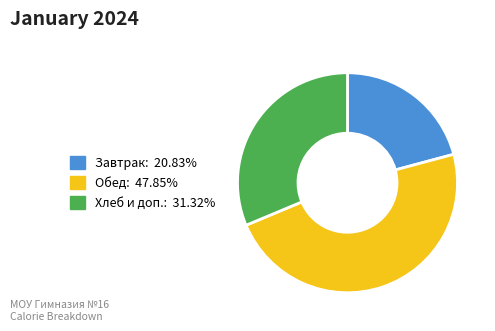

What is the ratio of the value at Завтрак: 20.83% to the value at Хлеб и доп.: 31.32%?

0.7